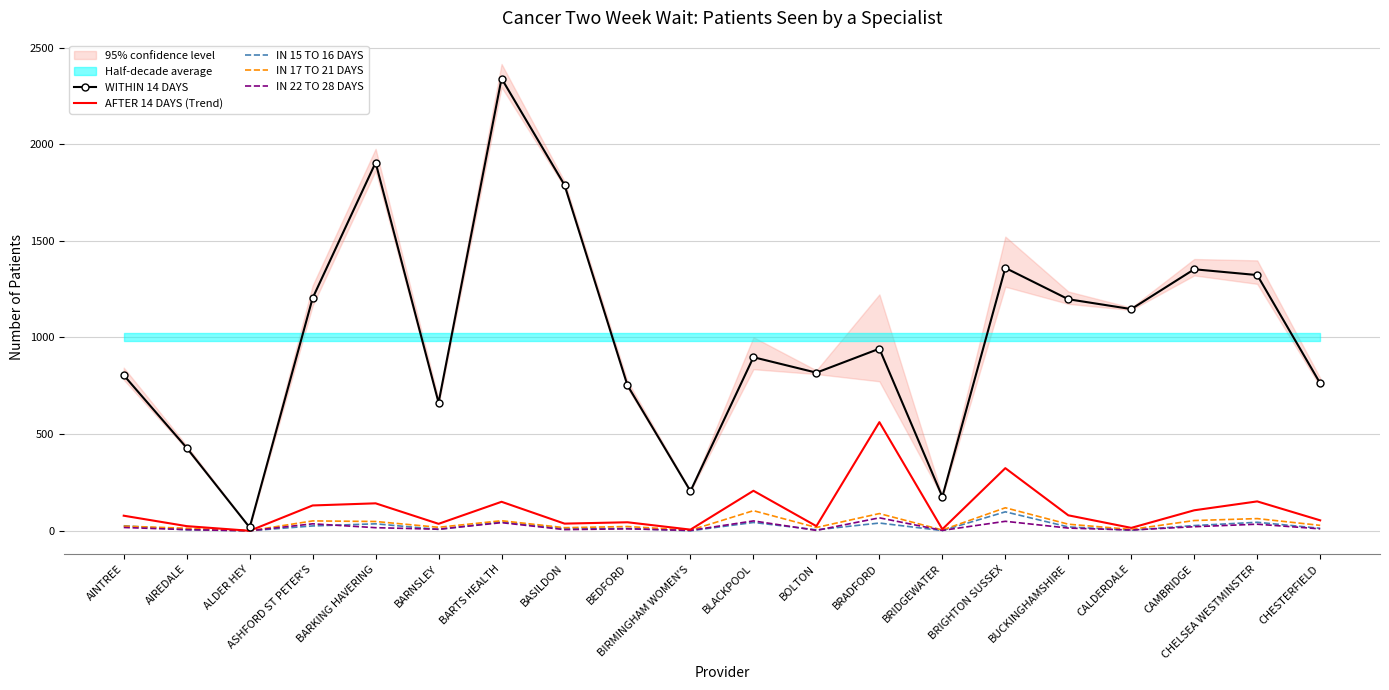

What is the label of the 8th point from the right?

BRADFORD